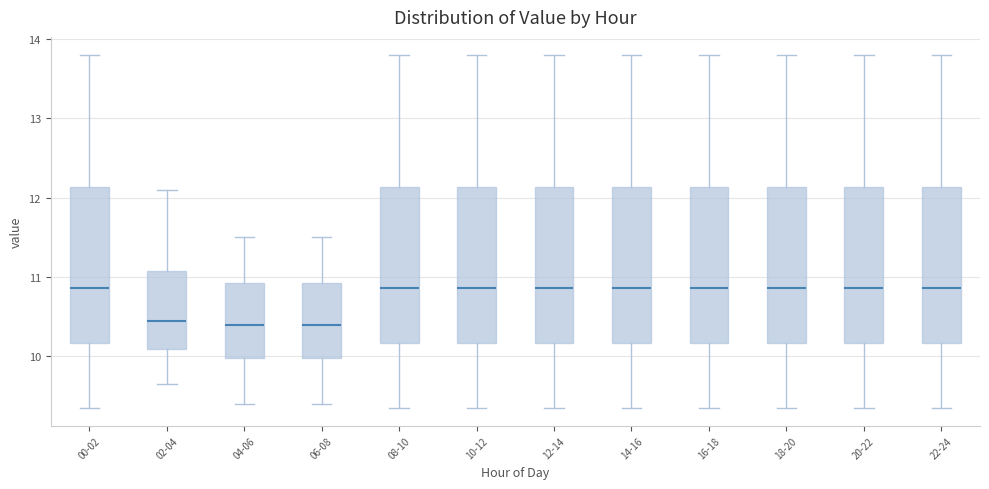

Reading left to right, read every box against the y-axis: the position of its median line, the range the box covers, and the ends of its whiskers. The values are not printed on the chart, so give them approximately, as read against the axis.

00-02: median 10.9, box 10.2 to 12.1, whiskers 9.4 to 13.8
02-04: median 10.5, box 10.1 to 11.1, whiskers 9.7 to 12.1
04-06: median 10.4, box 10.0 to 10.9, whiskers 9.4 to 11.5
06-08: median 10.4, box 10.0 to 10.9, whiskers 9.4 to 11.5
08-10: median 10.9, box 10.2 to 12.1, whiskers 9.4 to 13.8
10-12: median 10.9, box 10.2 to 12.1, whiskers 9.4 to 13.8
12-14: median 10.9, box 10.2 to 12.1, whiskers 9.4 to 13.8
14-16: median 10.9, box 10.2 to 12.1, whiskers 9.4 to 13.8
16-18: median 10.9, box 10.2 to 12.1, whiskers 9.4 to 13.8
18-20: median 10.9, box 10.2 to 12.1, whiskers 9.4 to 13.8
20-22: median 10.9, box 10.2 to 12.1, whiskers 9.4 to 13.8
22-24: median 10.9, box 10.2 to 12.1, whiskers 9.4 to 13.8